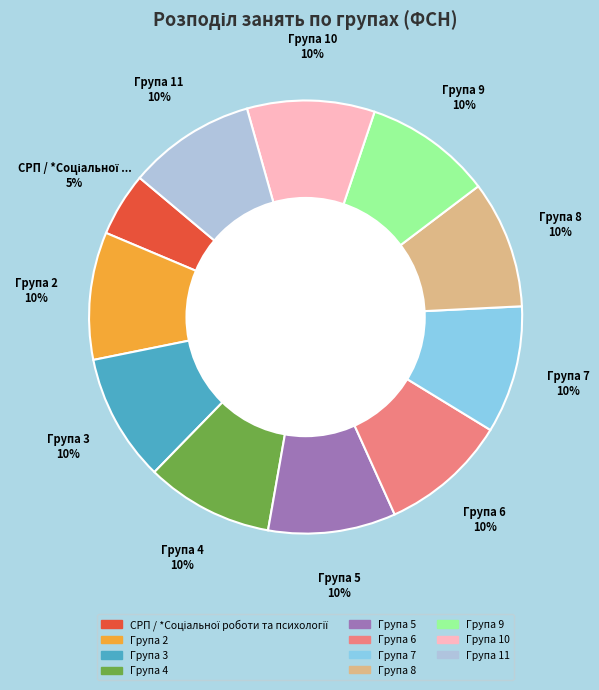

The Група 6 slice represents 10% of the pie. True or false?

True